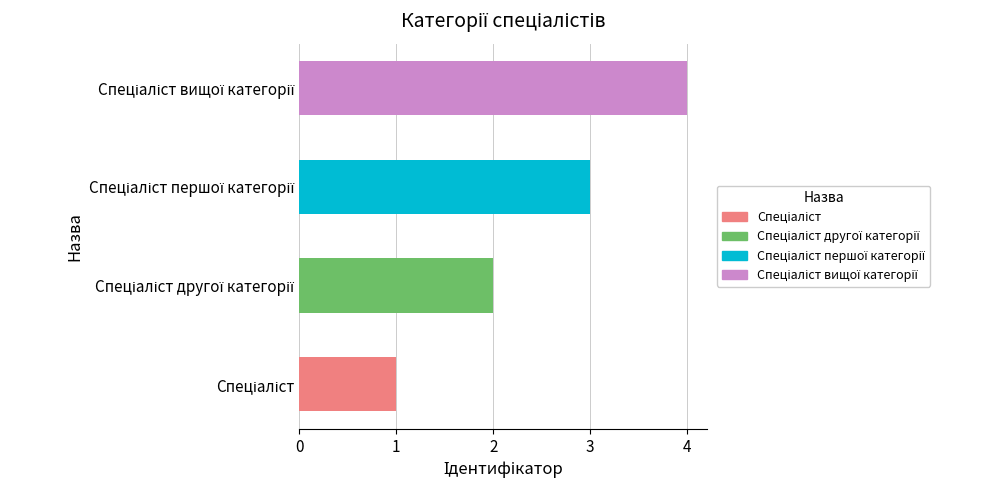

What is the maximum value shown in the chart?

4